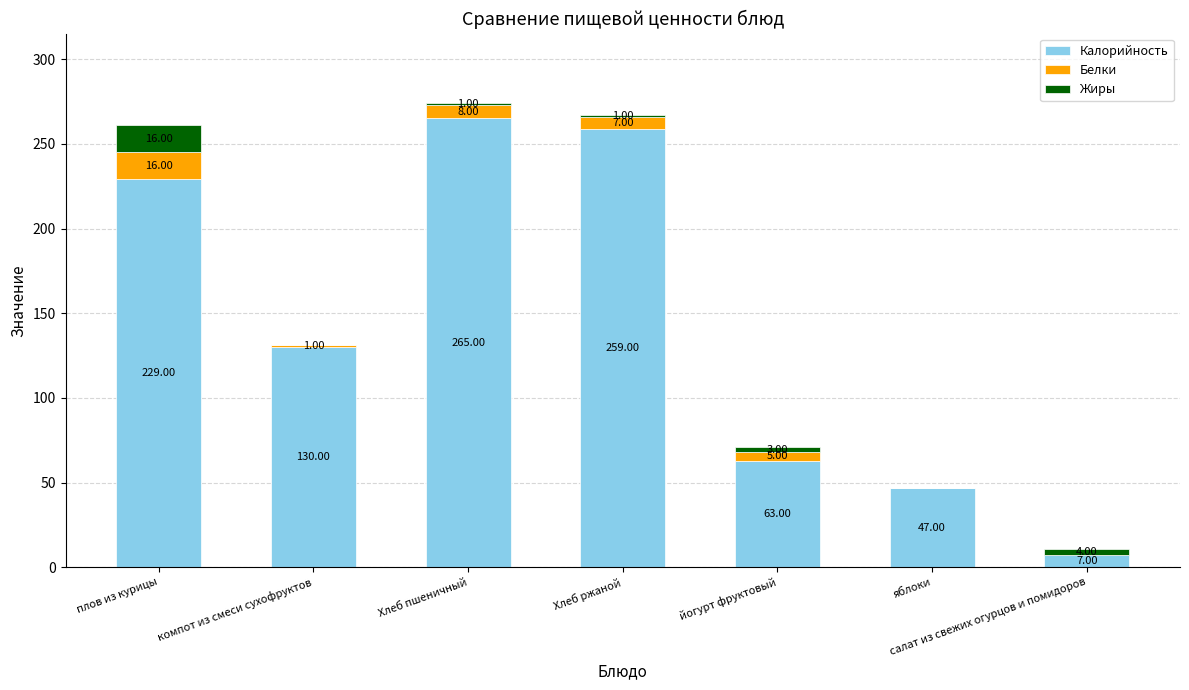

Which category has the highest value in the Калорийность series?

Хлеб пшеничный